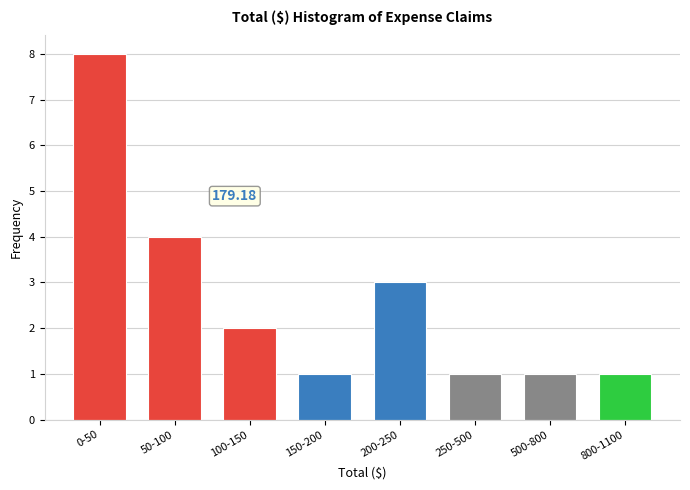

Approximately how many times larger is the value at 200-250 compared to 500-800?

3.0